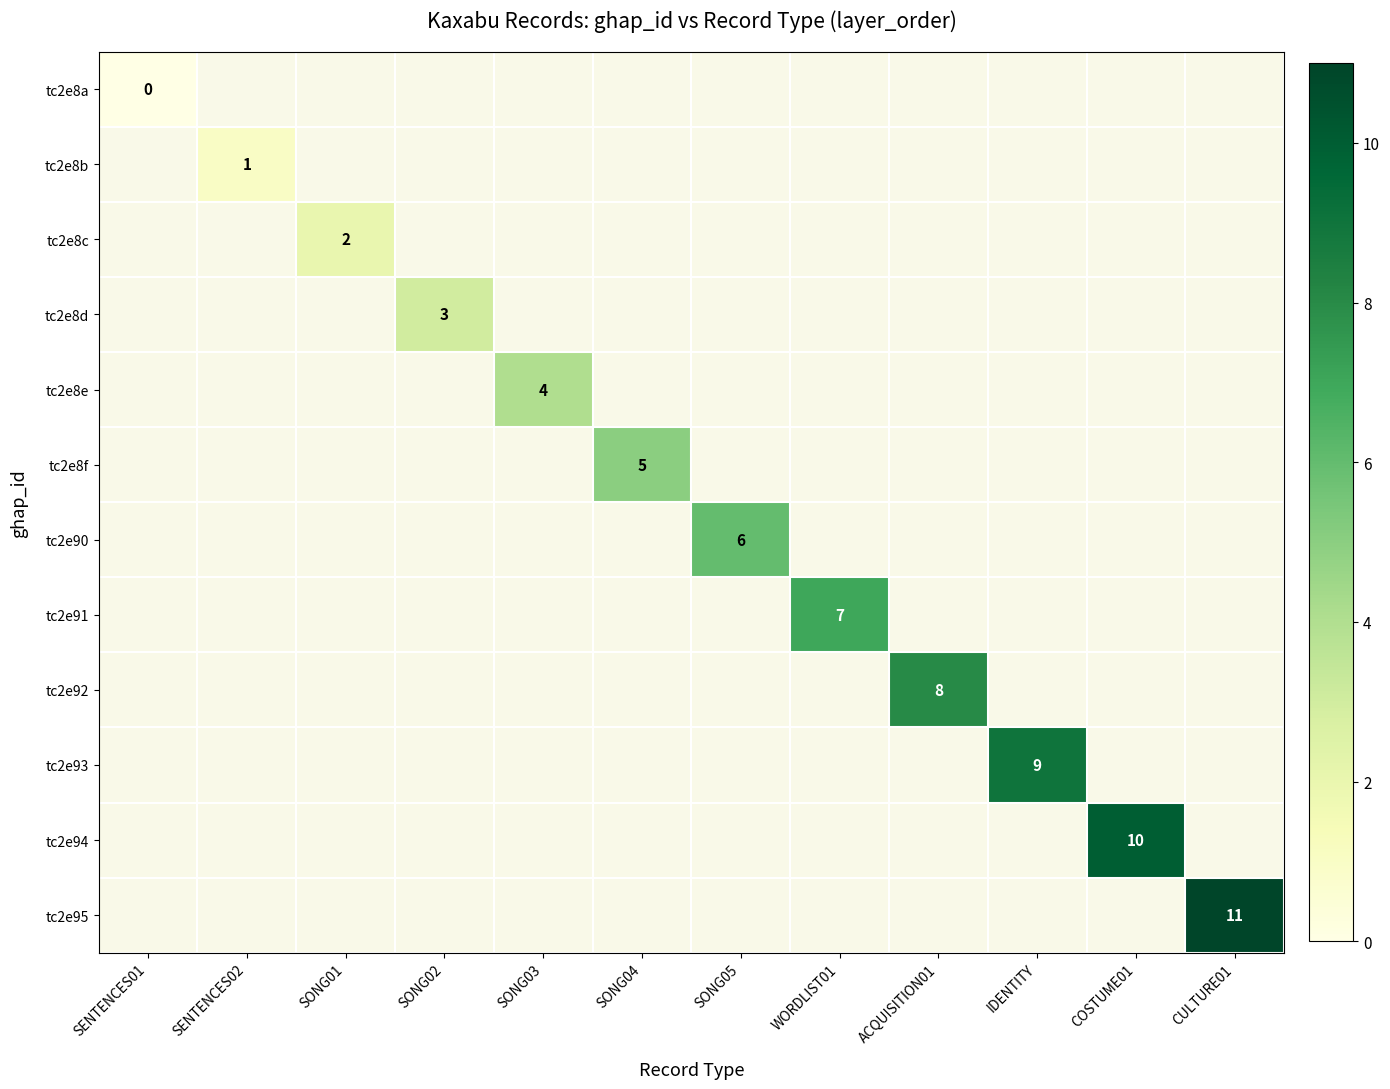

True or false: tc2e90 has a value of 6 at SONG05.

True